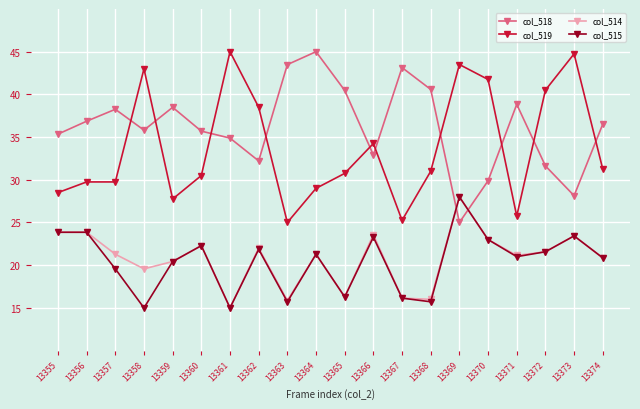

How many interior local valleys does the col_518 series have?

5